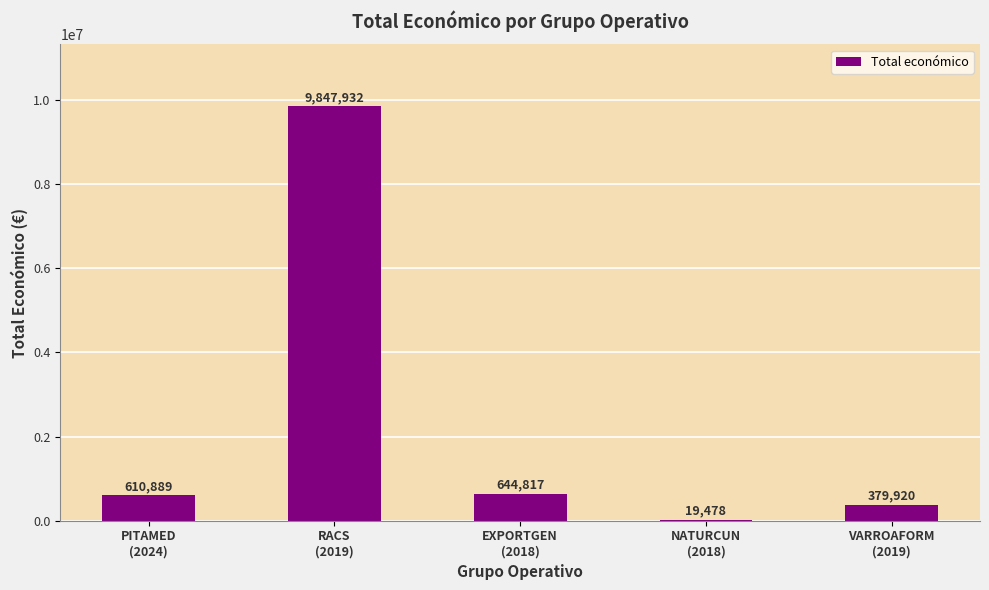

What is the greatest value displayed?

9847932